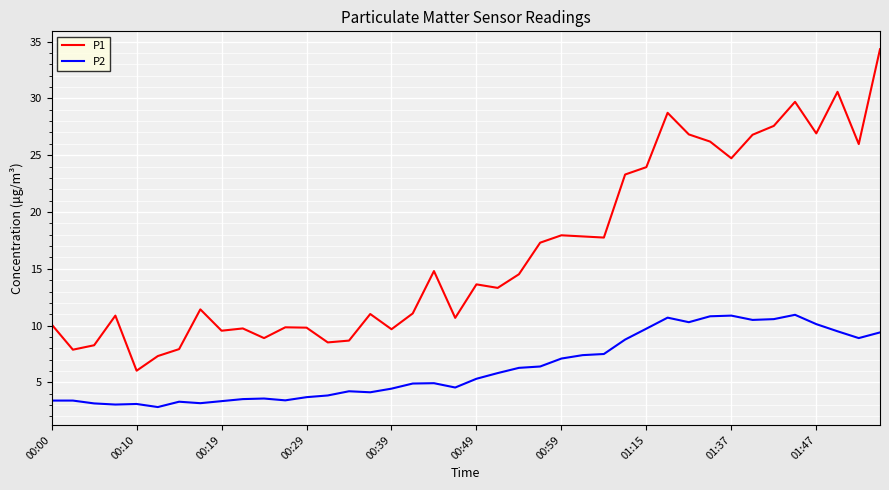

What is the difference between the maximum and minimum values in the P1 series?

28.3